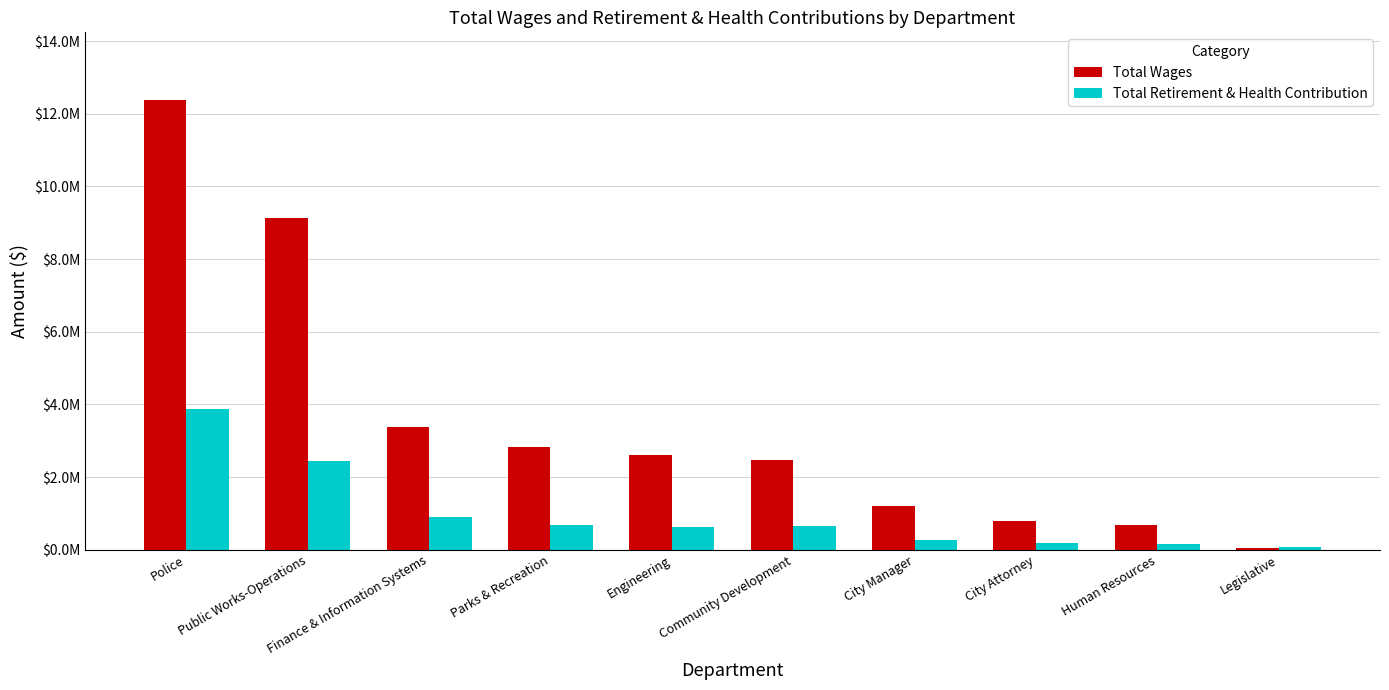

Reading left to right, list all the values displayed in this chart.

Total Wages: 12385801	9142807	3372584	2830822	2613437	2469554	1191224	787519	675333	61635
Total Retirement & Health Contribution: 3880329	2440162	902463	694641	616247	647778	274874	175230	169571	68908